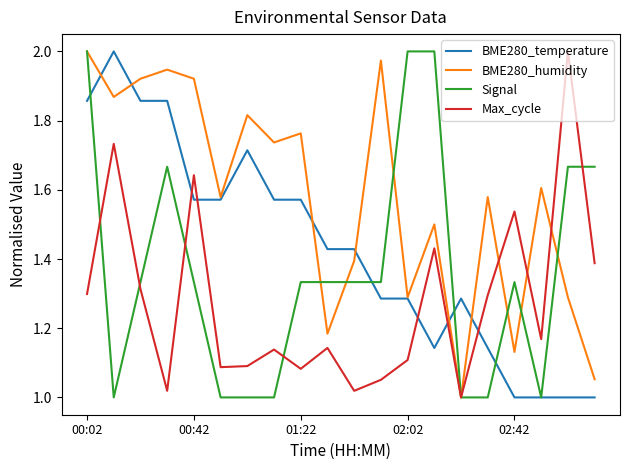

List the series in order of their overall mean, highest first.

BME280_humidity, BME280_temperature, Signal, Max_cycle